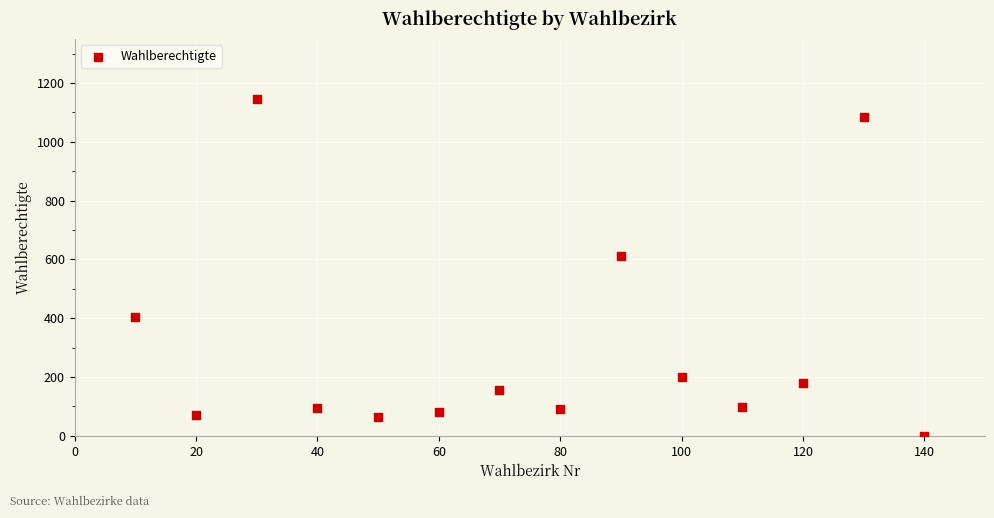

What Y value in the scatter plot is closest to 573?

613